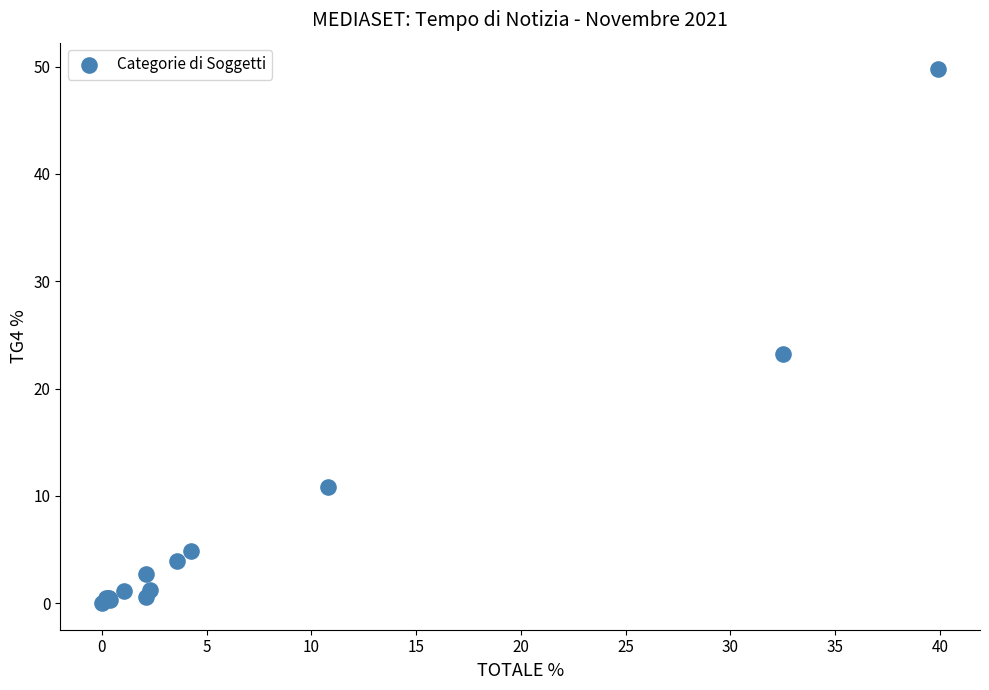

What Y value in the scatter plot is closest to 24?

23.2